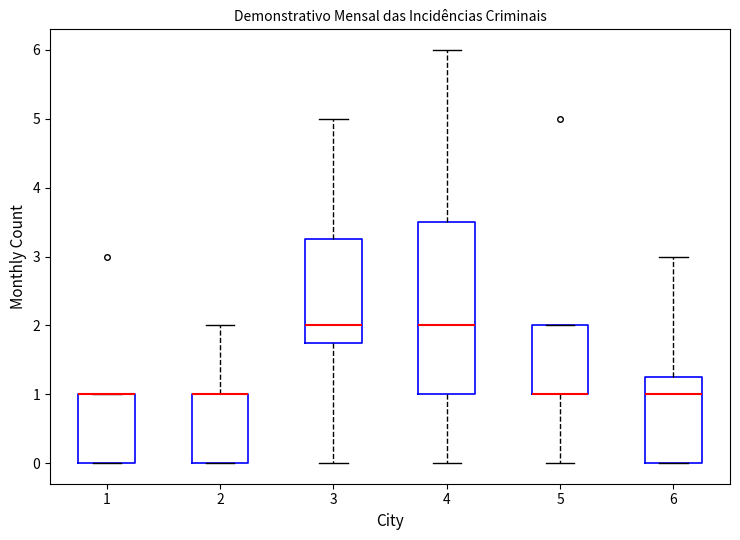

Reading left to right, read every box against the y-axis: the position of its median line, the range the box covers, and the ends of its whiskers. The values are not printed on the chart, so give them approximately, as read against the axis.

1: median 1.0 (drawn on the box's upper edge), box 0.0 to 1.0, whiskers 0.0 to 1.0
2: median 1.0 (drawn on the box's upper edge), box 0.0 to 1.0, whiskers 0.0 to 2.0
3: median 2.0, box 1.8 to 3.3, whiskers 0.0 to 5.0
4: median 2.0, box 1.0 to 3.5, whiskers 0.0 to 6.0
5: median 1.0 (drawn on the box's lower edge), box 1.0 to 2.0, whiskers 0.0 to 2.0
6: median 1.0, box 0.0 to 1.3, whiskers 0.0 to 3.0